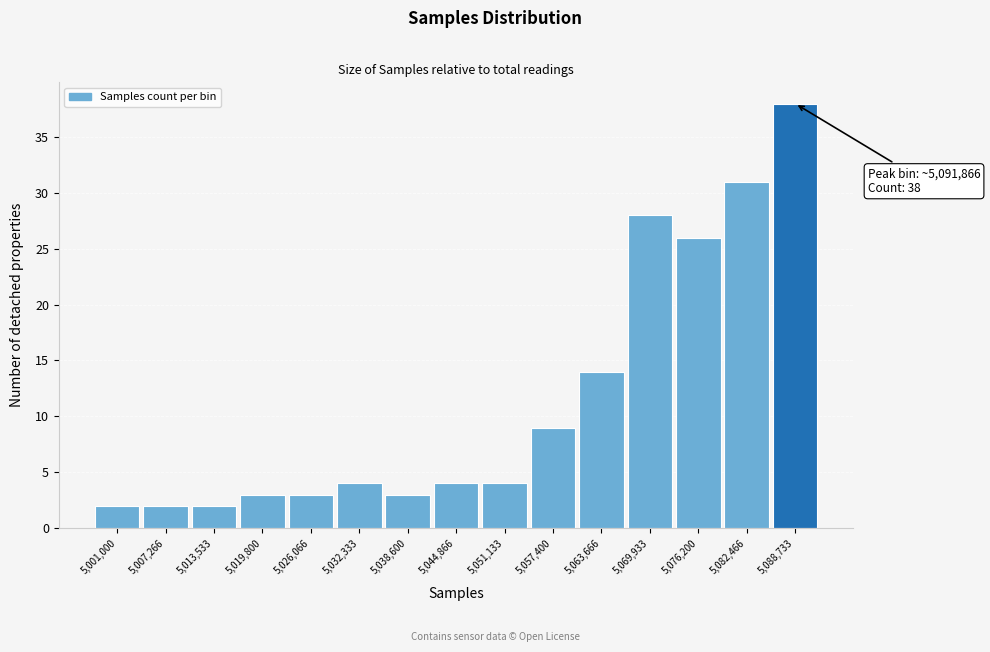

Reading left to right, list all the values displayed in this chart.

5,001,000=2	5,007,266=2	5,013,533=2	5,019,800=3	5,026,066=3	5,032,333=4	5,038,600=3	5,044,866=4	5,051,133=4	5,057,400=9	5,063,666=14	5,069,933=28	5,076,200=26	5,082,466=31	5,088,733=38